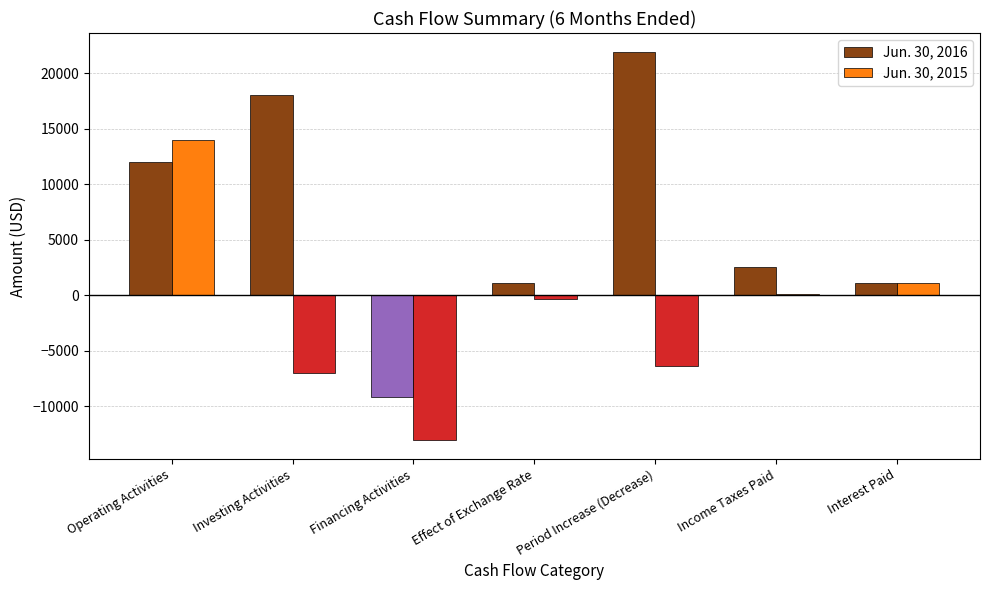

What is the difference between the Jun. 30, 2015 values at Investing Activities and Operating Activities?

21046